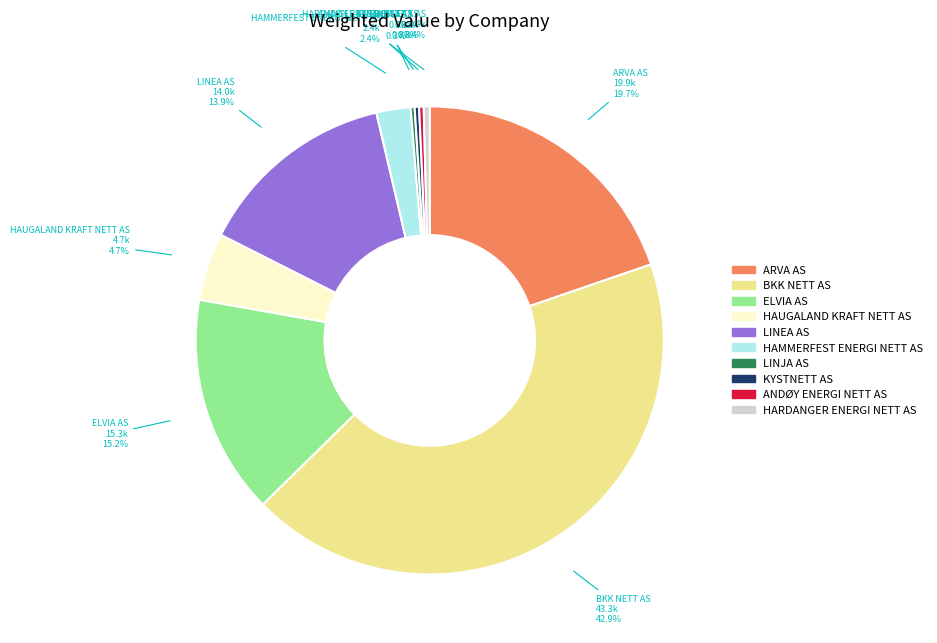

Do BKK NETT AS and ANDØY ENERGI NETT AS together represent more than half of the pie?

No